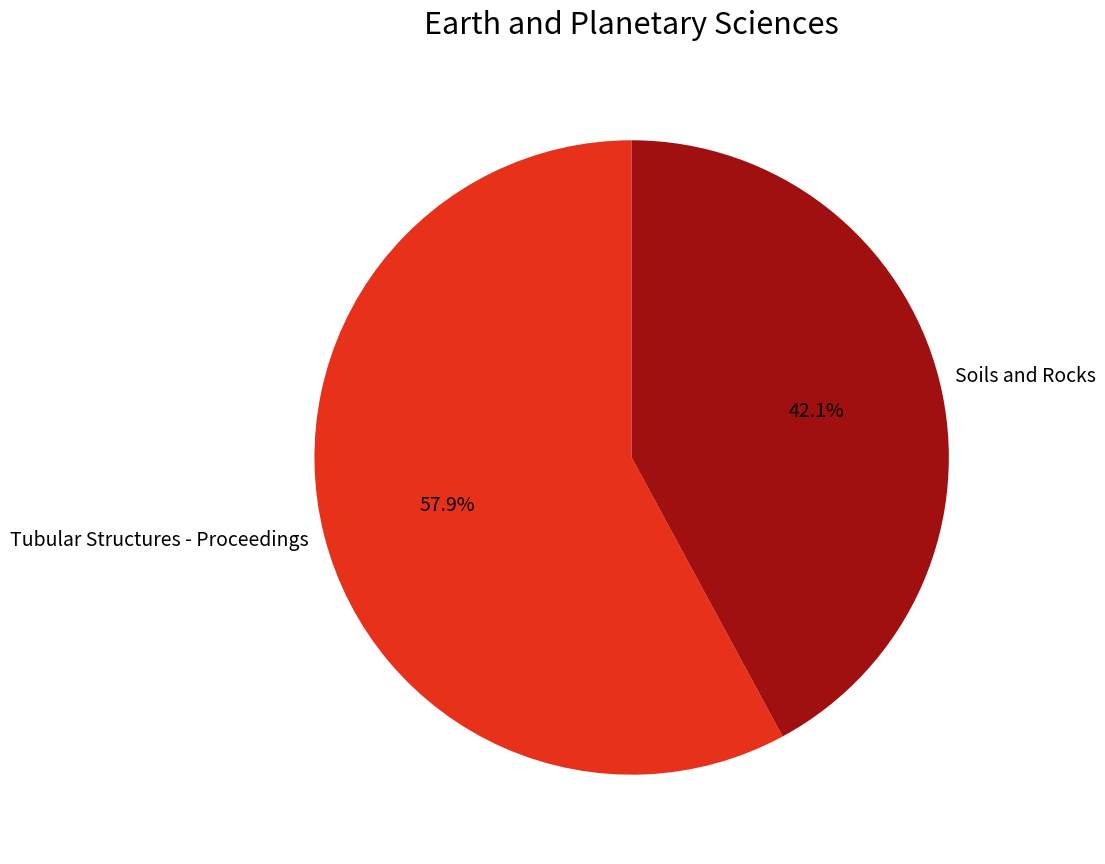

What percentage is the Soils and Rocks slice, to the nearest percent?

42%